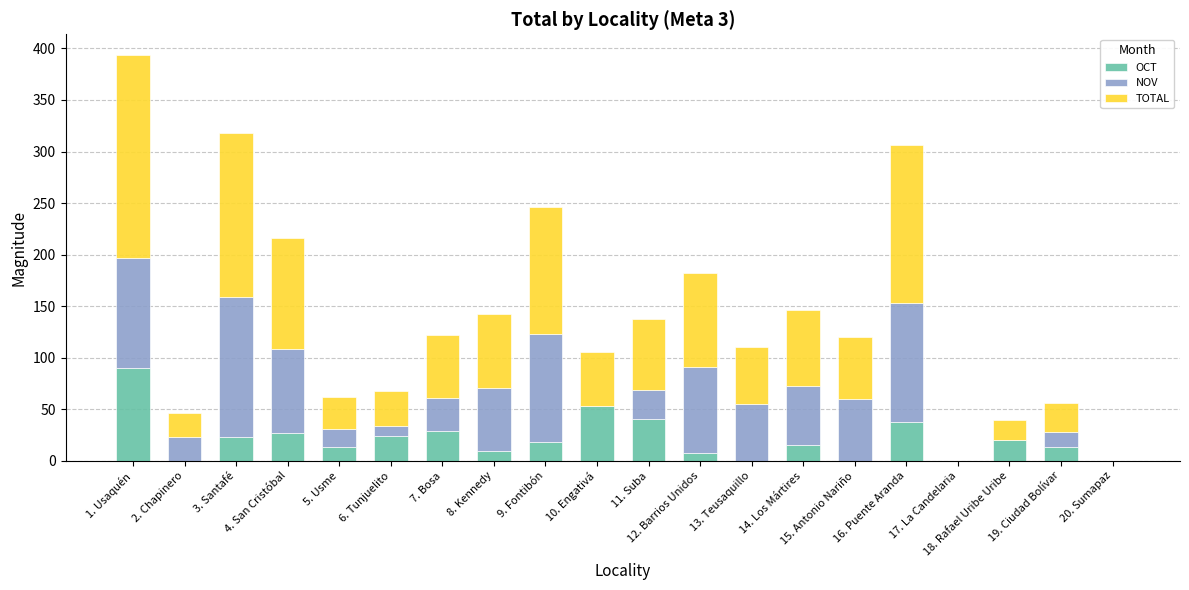

What is the highest value of the OCT series?

90